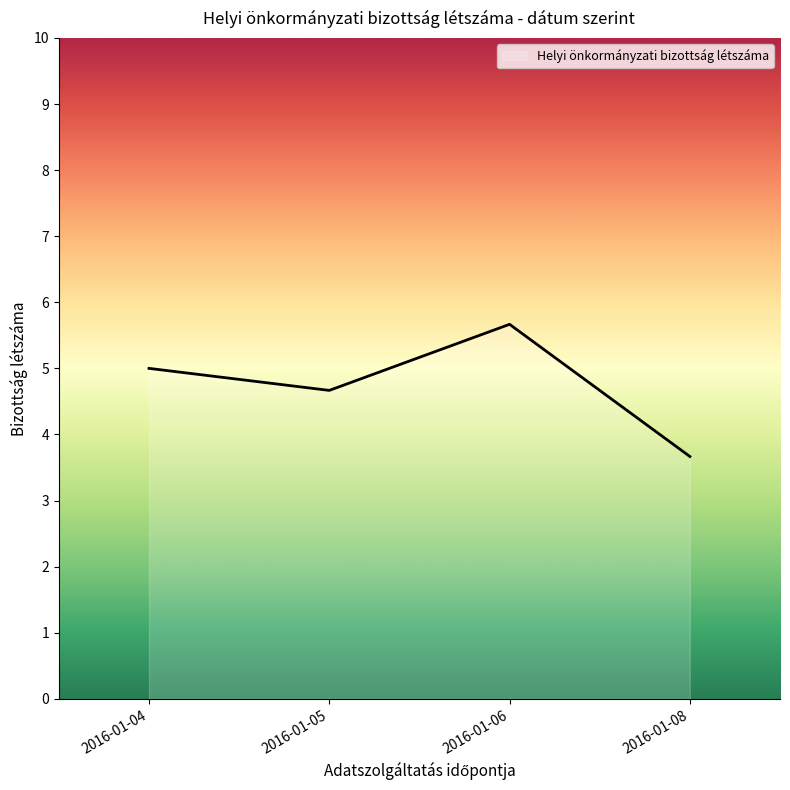

What is the smallest value displayed?

3.7